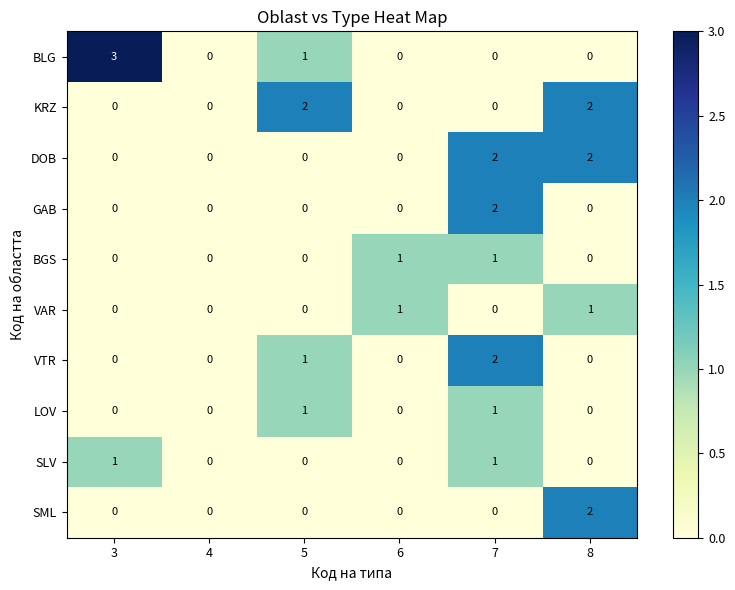

Which series has the widest spread of values?

BLG